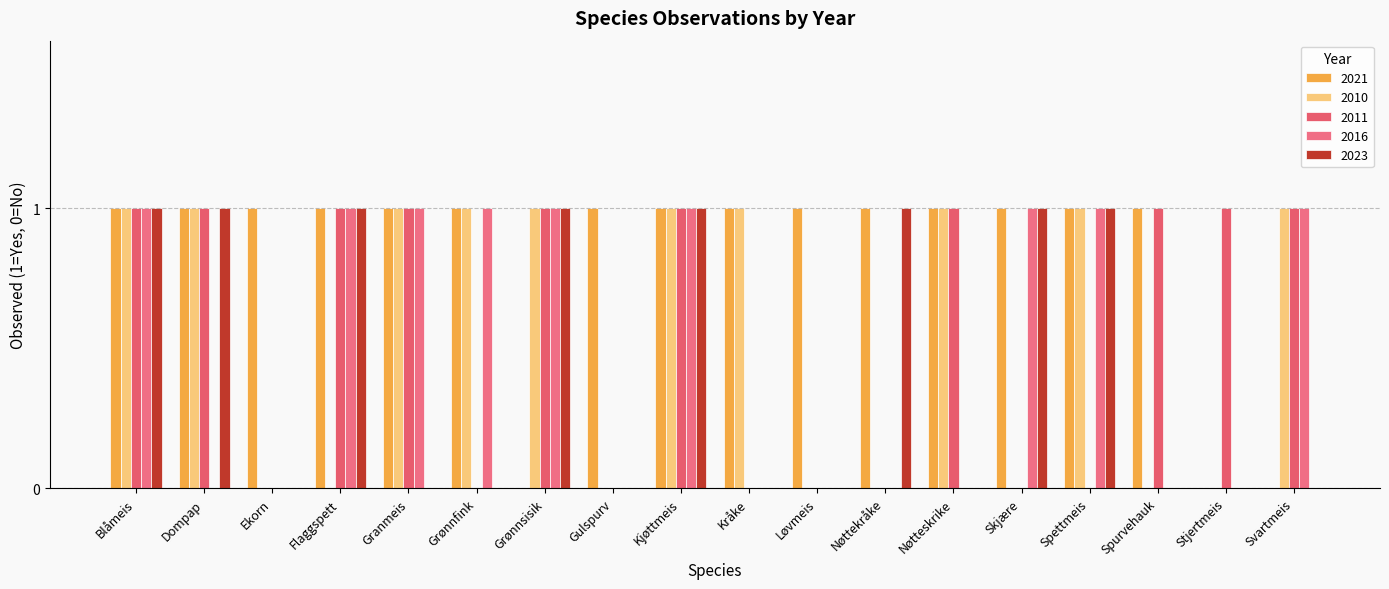

What is the difference between the highest and lowest values at Svartmeis?

1